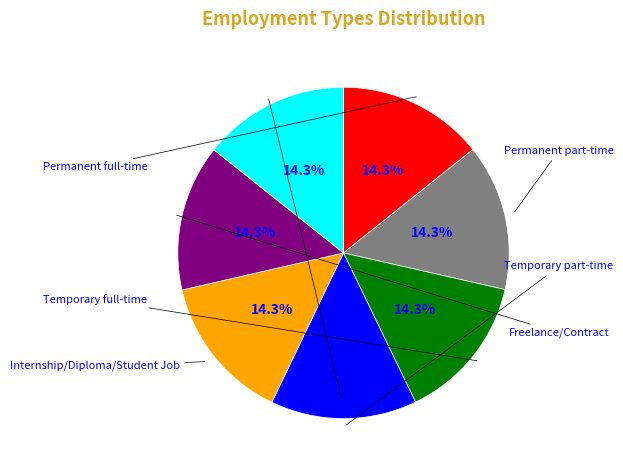

Rank the categories by value from highest to lowest.

Apprenticeship, Freelance/Contract, Internship/Diploma/Student Job, Temporary part-time, Temporary full-time, Permanent part-time, Permanent full-time